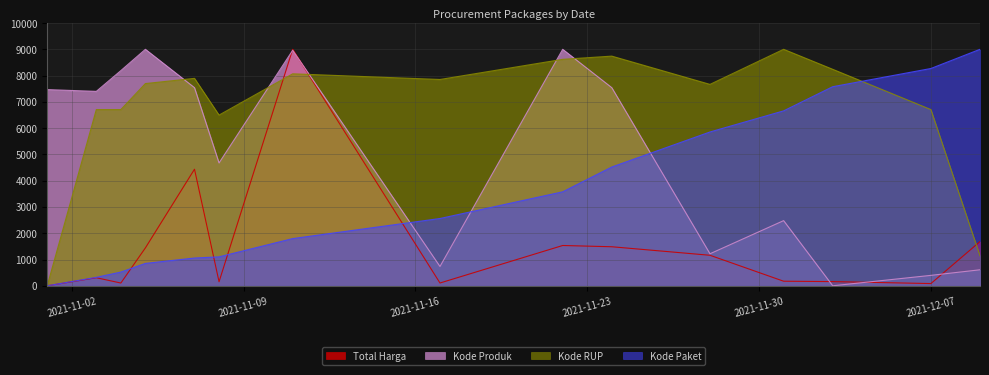

Where is Kode Paket nearest to the value 4500?

2021-11-24